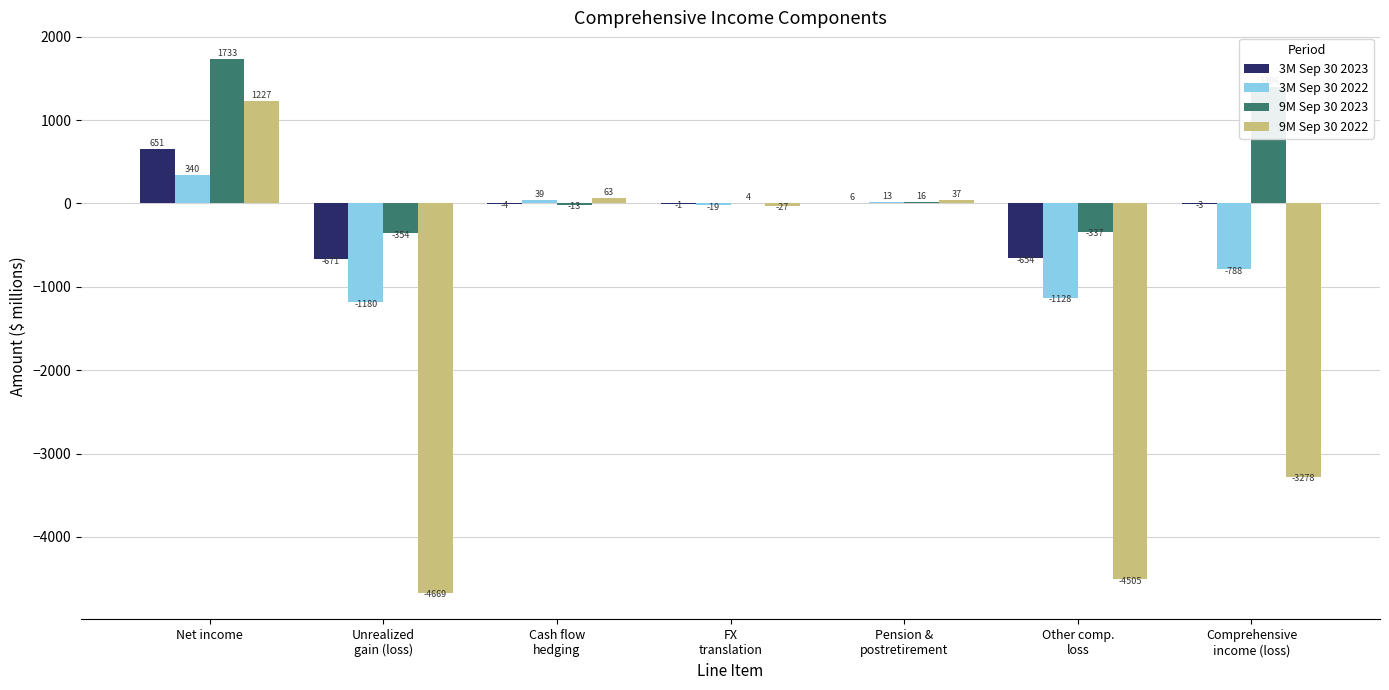

Reading right to left, what are all the values shown in this chart?

3M Sep 30 2023: -3	-654	6	-1	-4	-671	651
3M Sep 30 2022: -788	-1128	13	-19	39	-1180	340
9M Sep 30 2023: 1396	-337	16	4	-13	-354	1733
9M Sep 30 2022: -3278	-4505	37	-27	63	-4669	1227